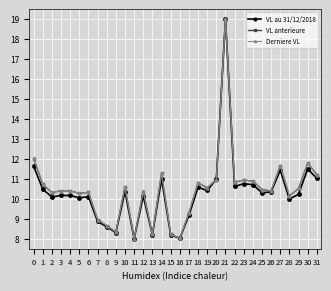

Which series changed the most between 3 and 31?

VL au 31/12/2018